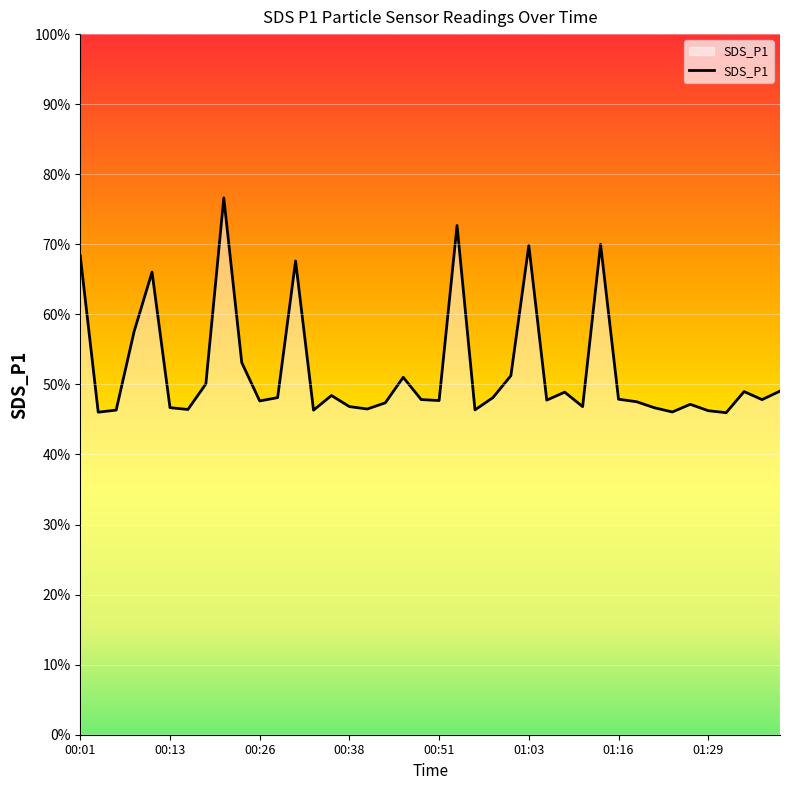

What is the maximum value shown in the chart?

766.2